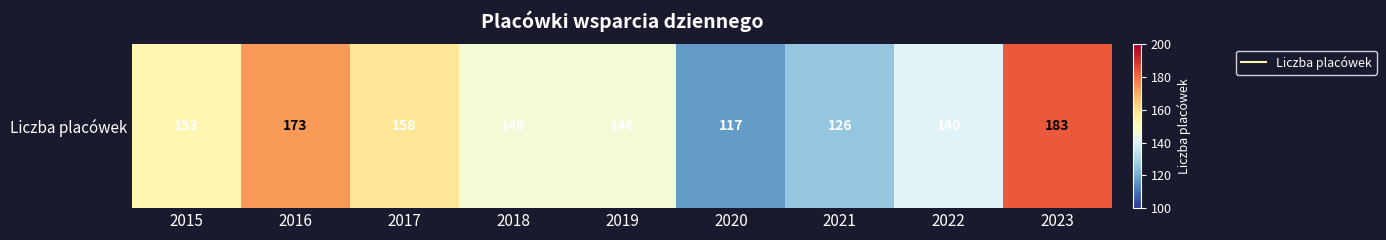

At which category does the chart reach its minimum across all series?

2020